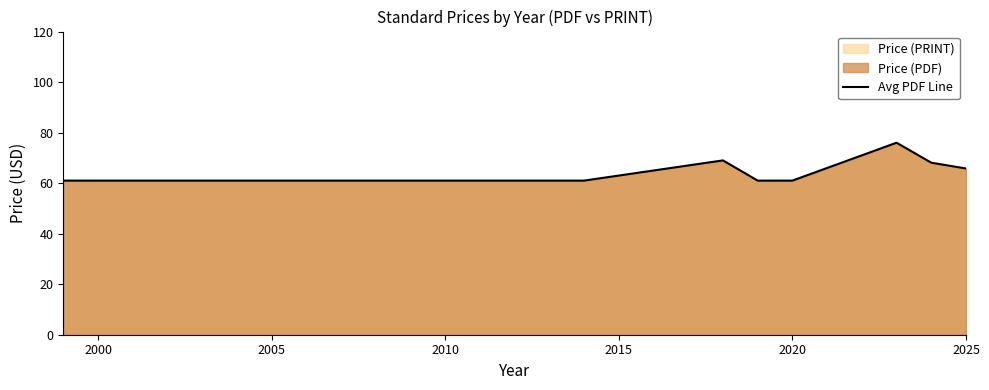

How many lines are shown in the chart?

1